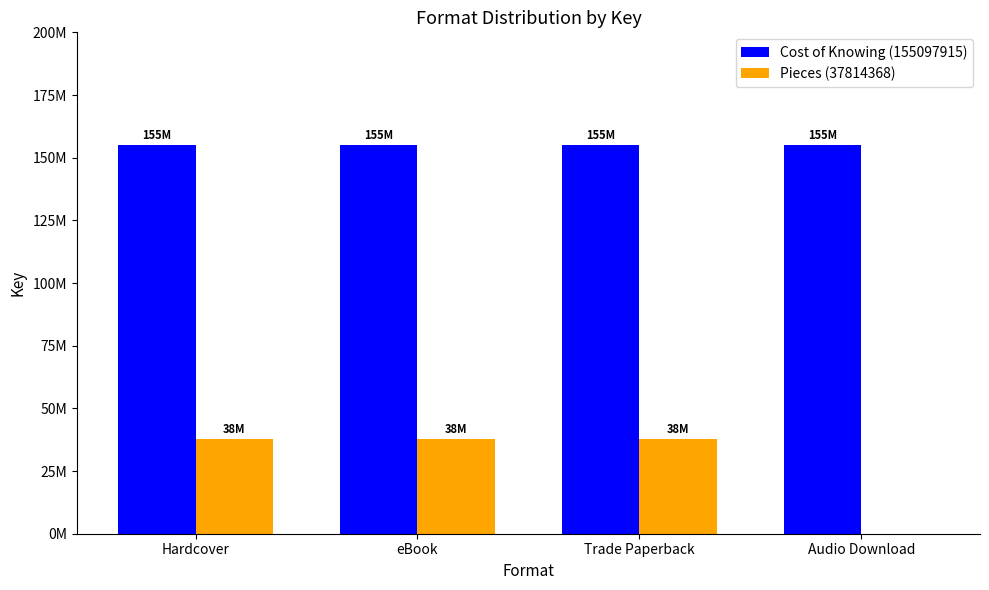

The Pieces (37814368) series shows 61048509 at Trade Paperback. True or false?

False